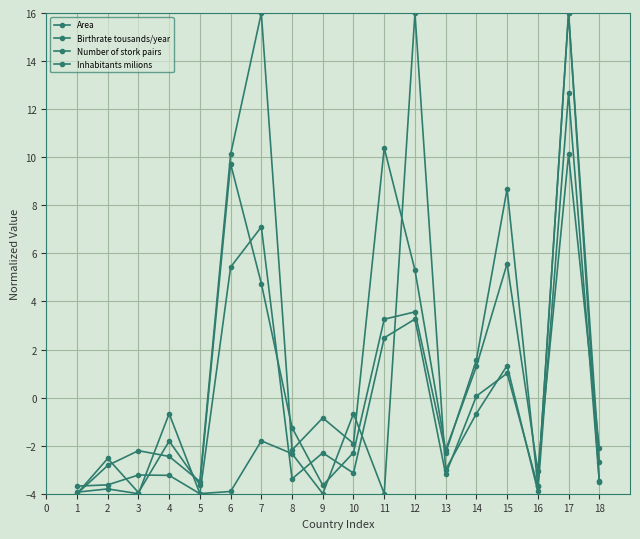

Which series has the largest total across all categories?

Inhabitants milions